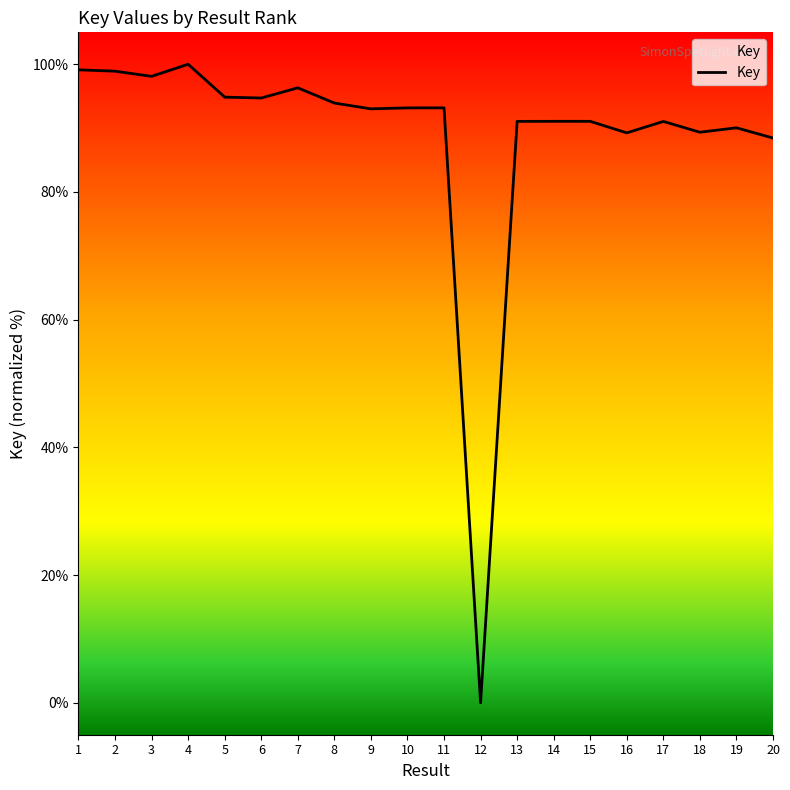

How many positive values are there?

19